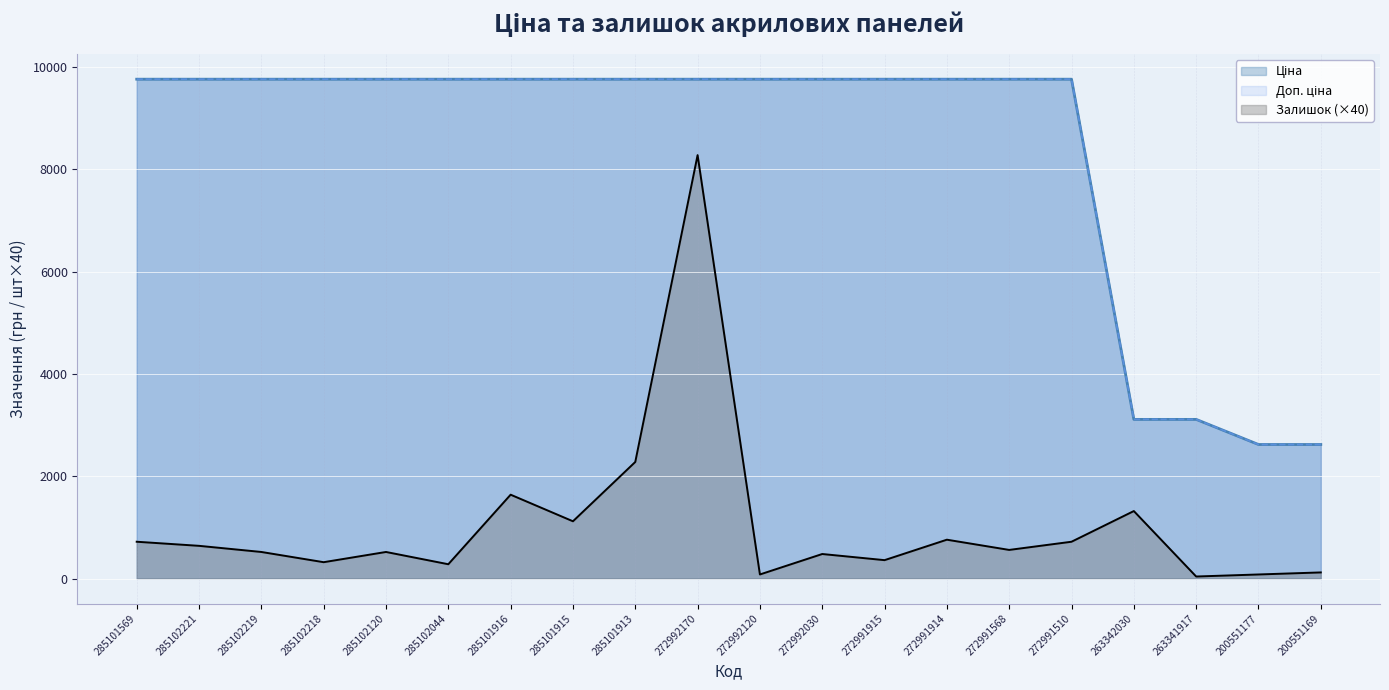

What are all the series names shown in the legend?

Ціна, Доп. ціна, Залишок